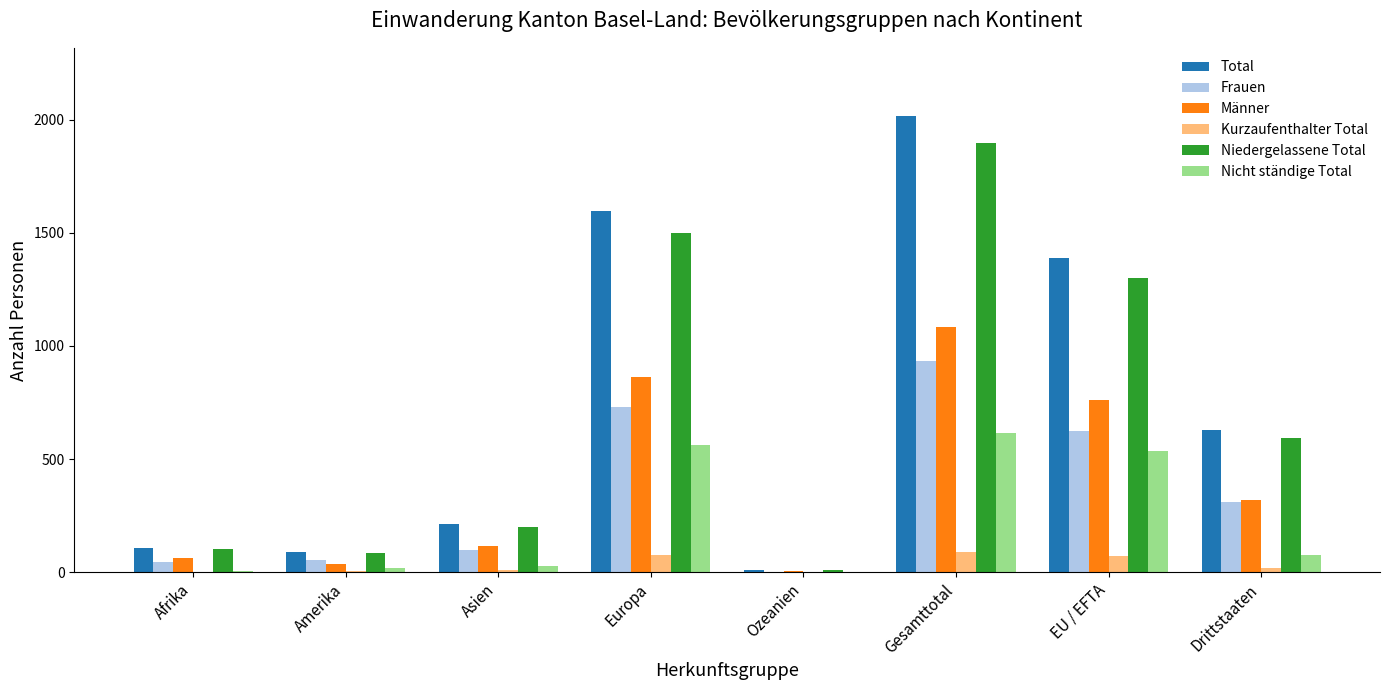

Count the number of data series in this chart.

6